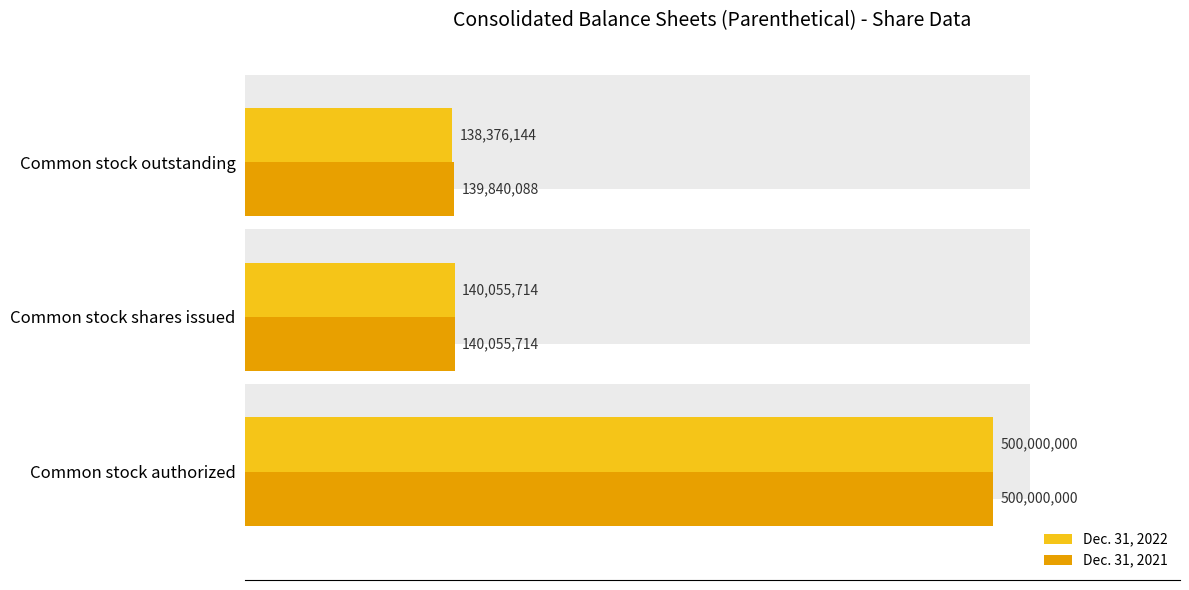

Where is Dec. 31, 2021 nearest to the value 319920044?

Common stock shares issued